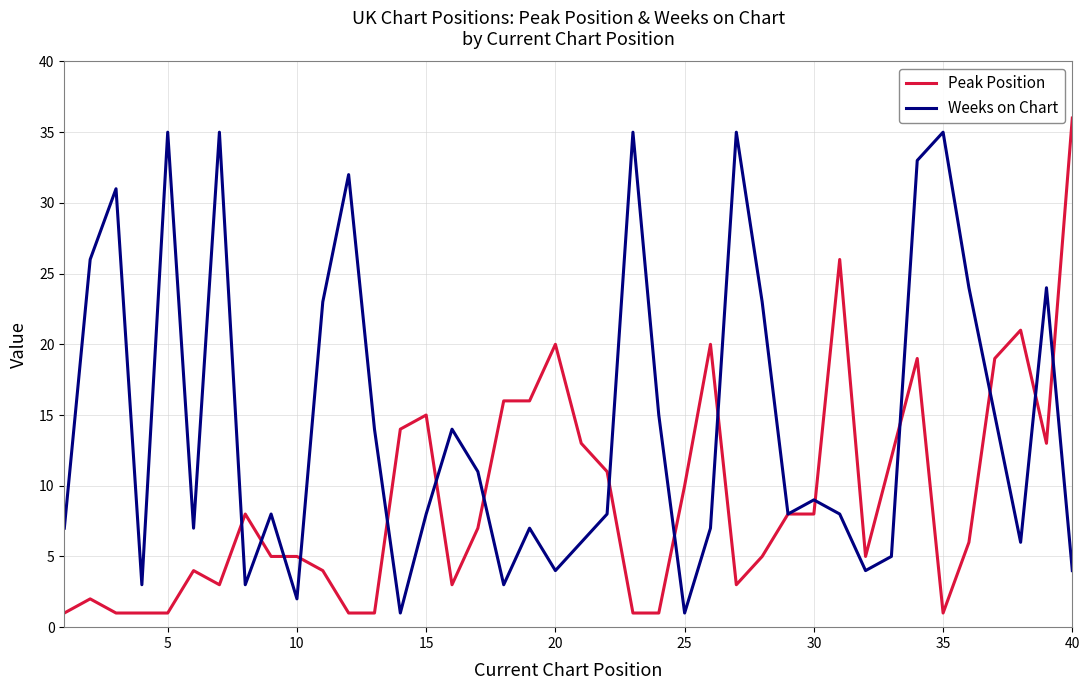

List the series in order of their overall mean, highest first.

Weeks on Chart, Peak Position